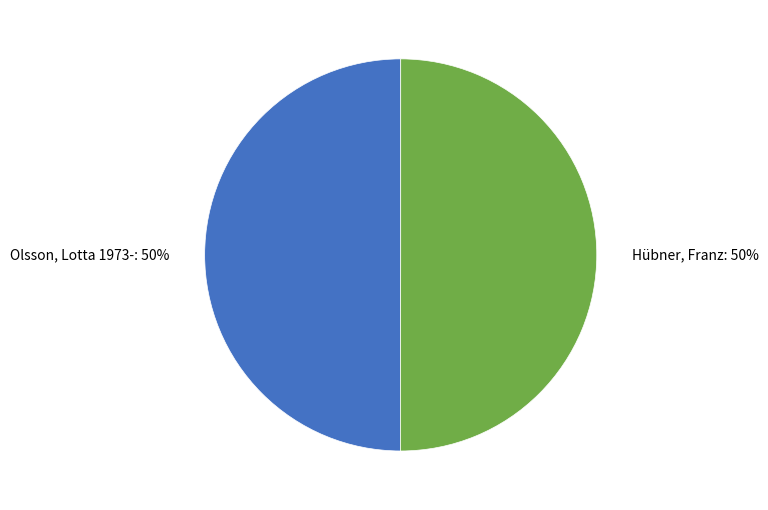

True or false: Hübner, Franz accounts for 50% of the total.

True